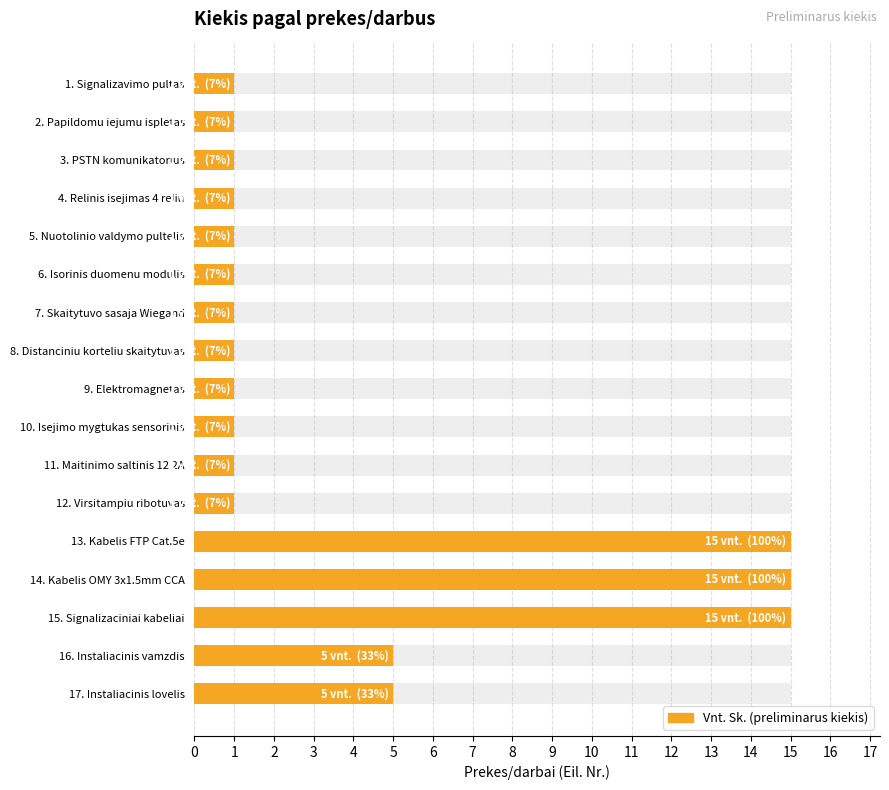

How many categories are shown in the chart?

17